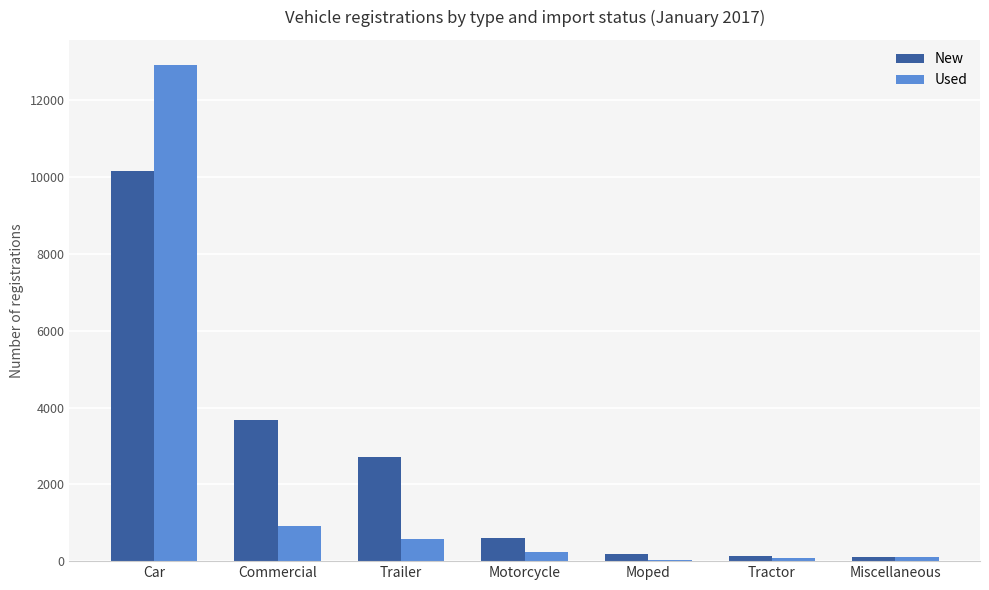

At which category does the chart reach its peak across all series?

Car